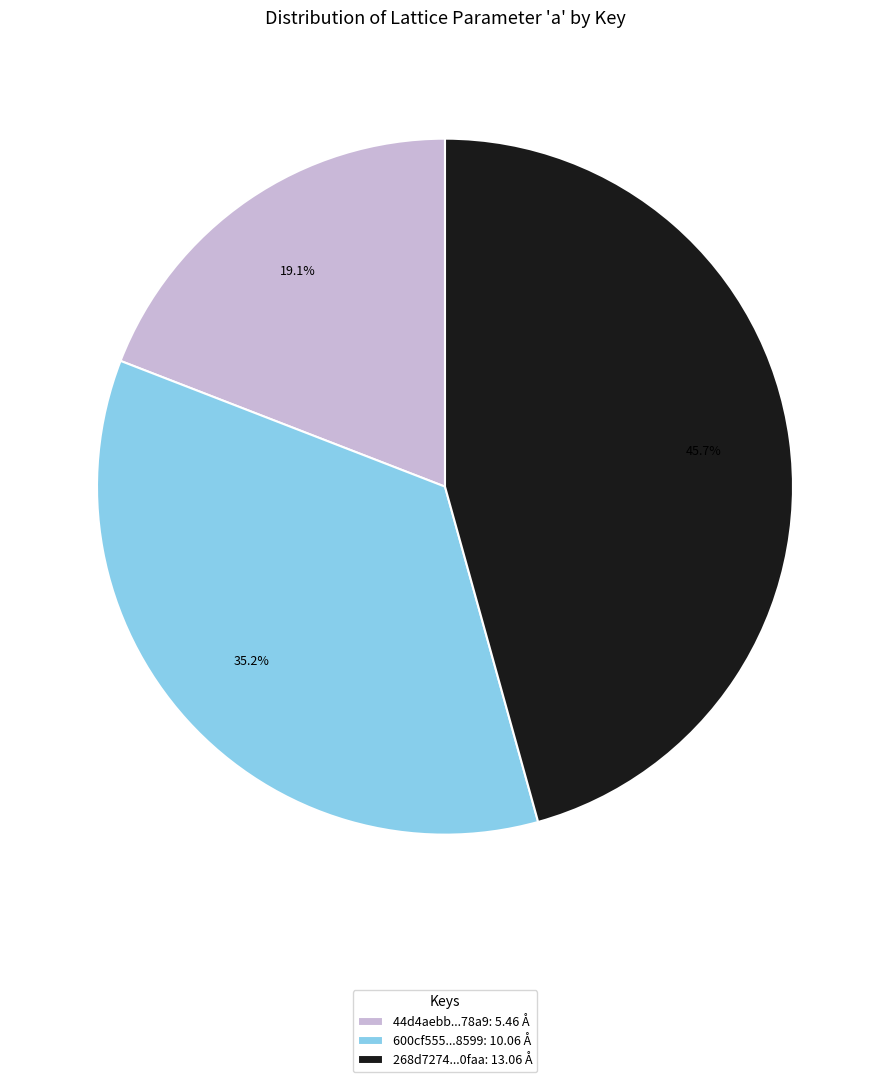

Rank the categories by value from lowest to highest.

44d4aebb...78a9: 5.46 Å, 600cf555...8599: 10.06 Å, 268d7274...0faa: 13.06 Å